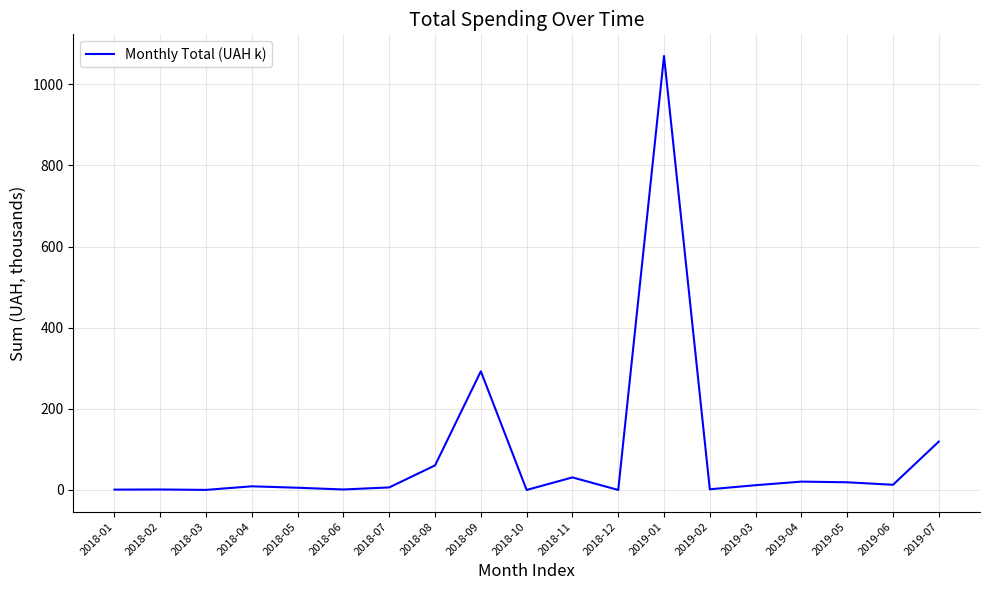

At which label is the value closest to 534?

2018-09